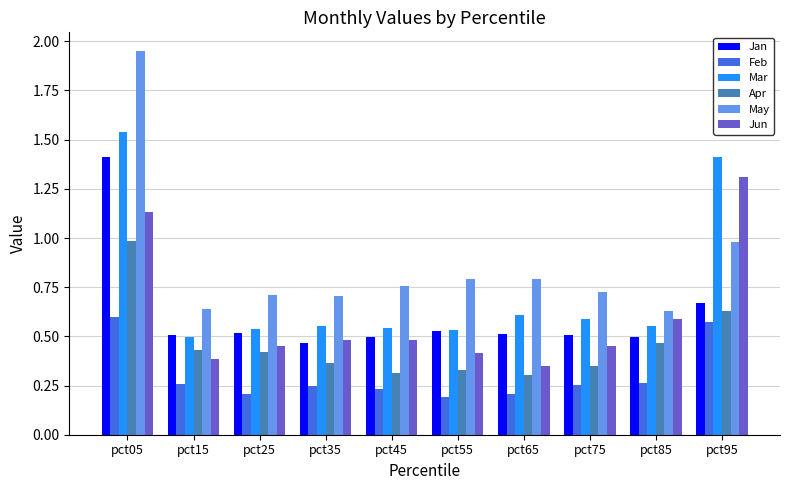

At which category is the sum across all series the highest?

pct05